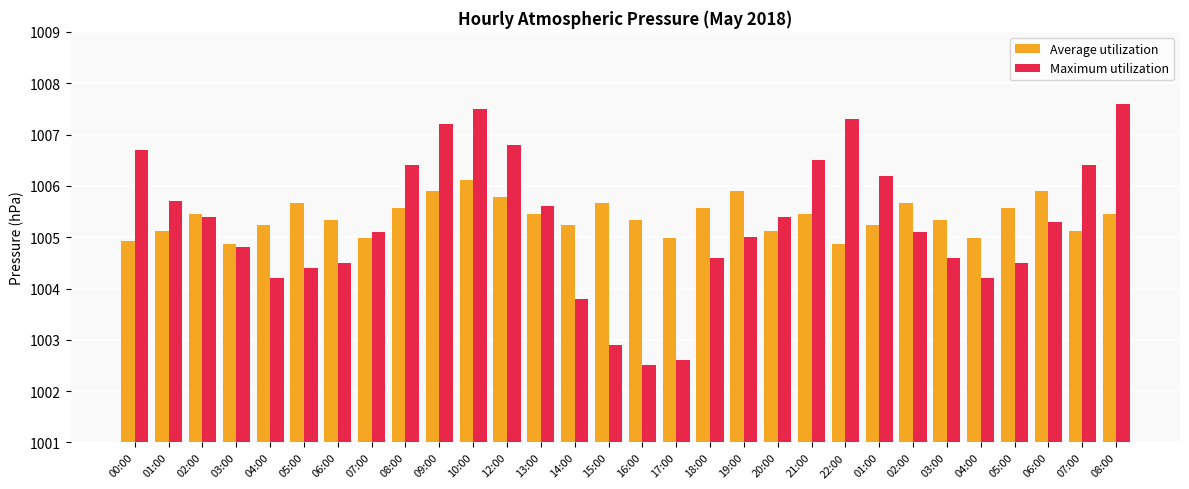

Which series changed the most between 20:00 and 03:00?

Maximum utilization